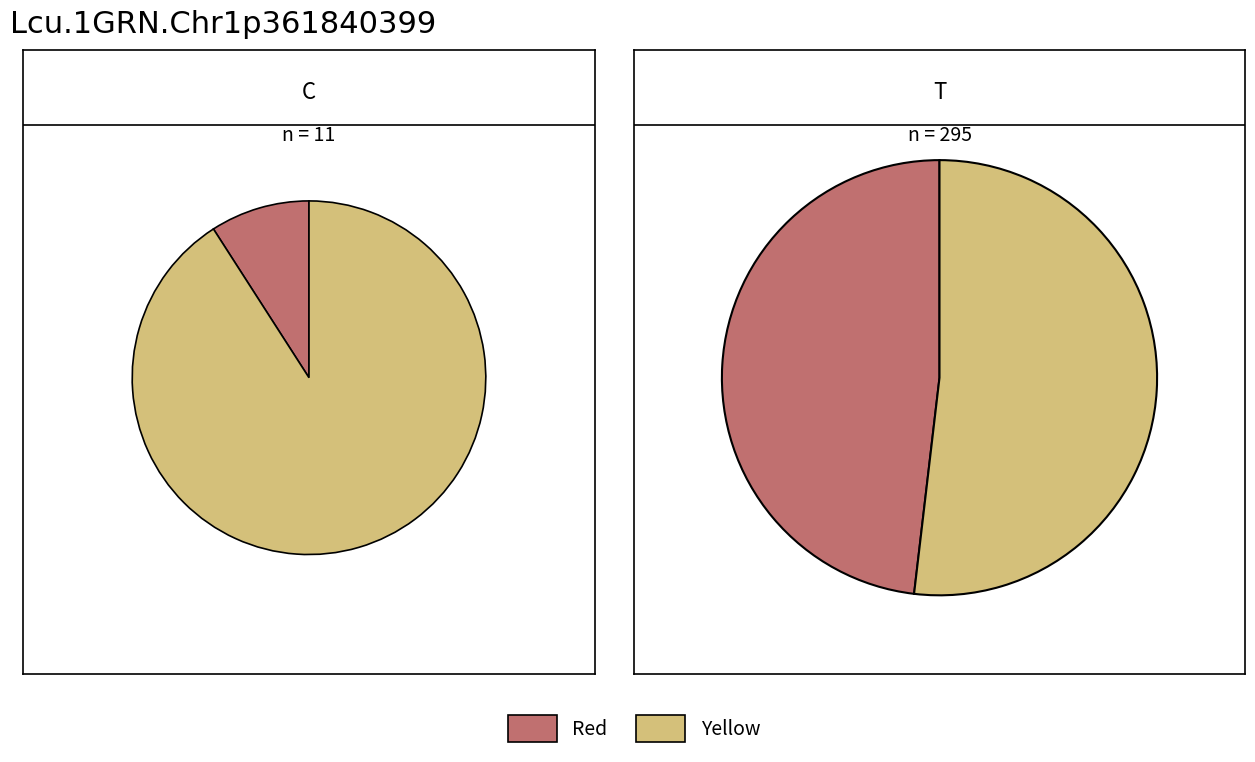

True or false: 17 accounts for 5% of the total.

True